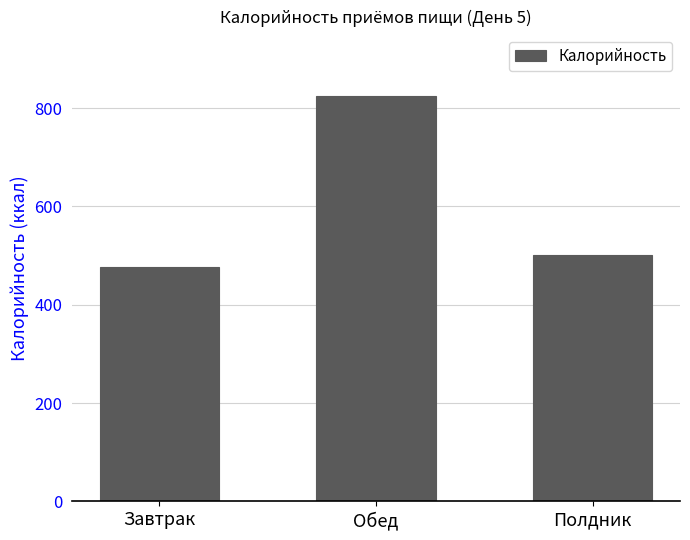

Rank the categories by value from lowest to highest.

Завтрак, Полдник, Обед